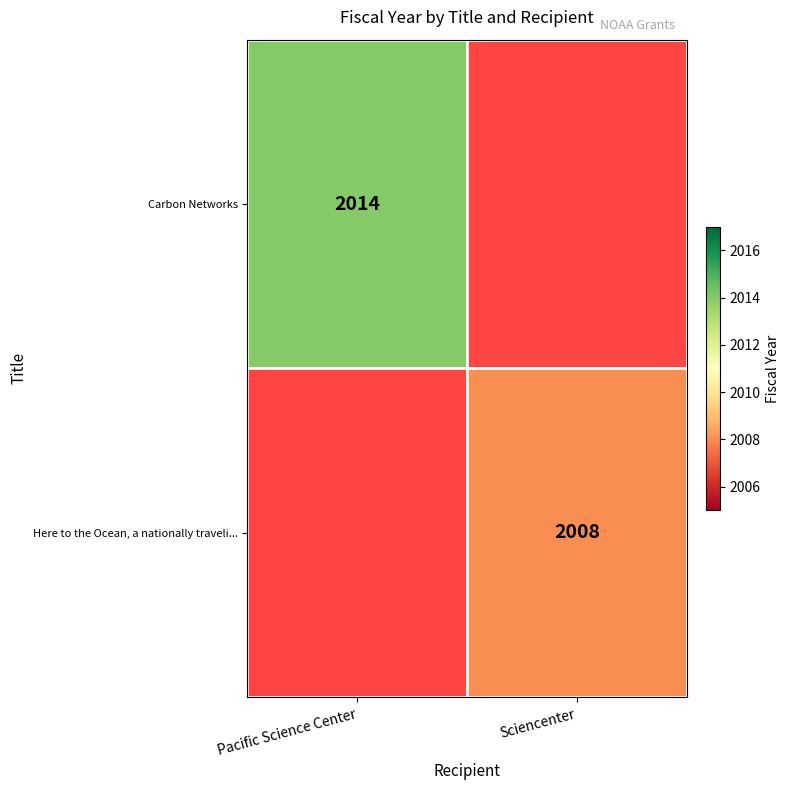

Is it true that Here to the Ocean, a nationally traveli... equals 2008 at Sciencenter?

True